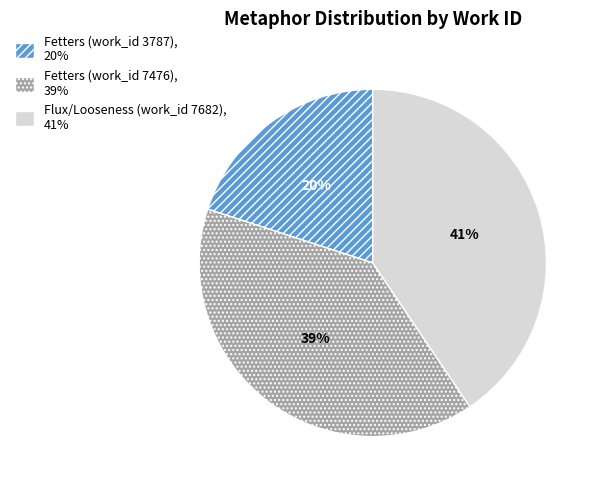

To the nearest percent, what is the difference between the Fetters (work_id 7476) and Fetters (work_id 3787) slice percentages?

19%